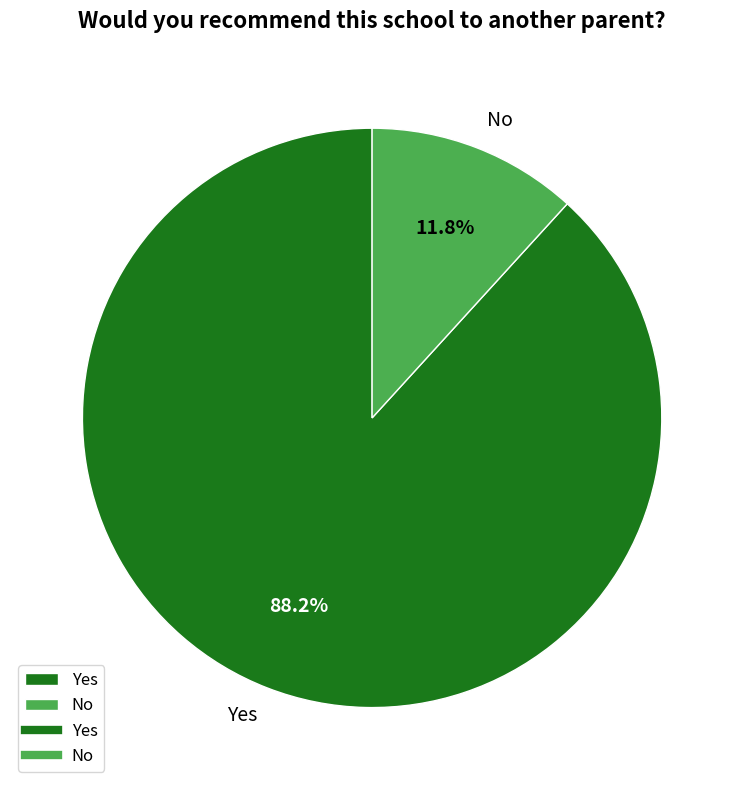

How much of the chart is everything except Yes?

11.8%